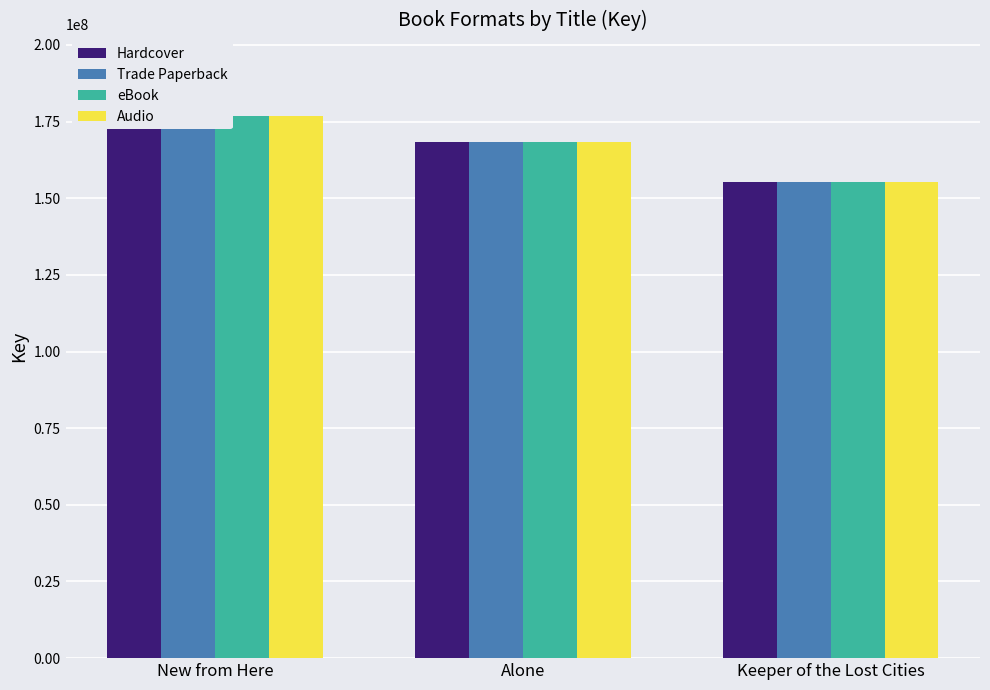

Is it true that Audio equals 168261136 at Alone?

True